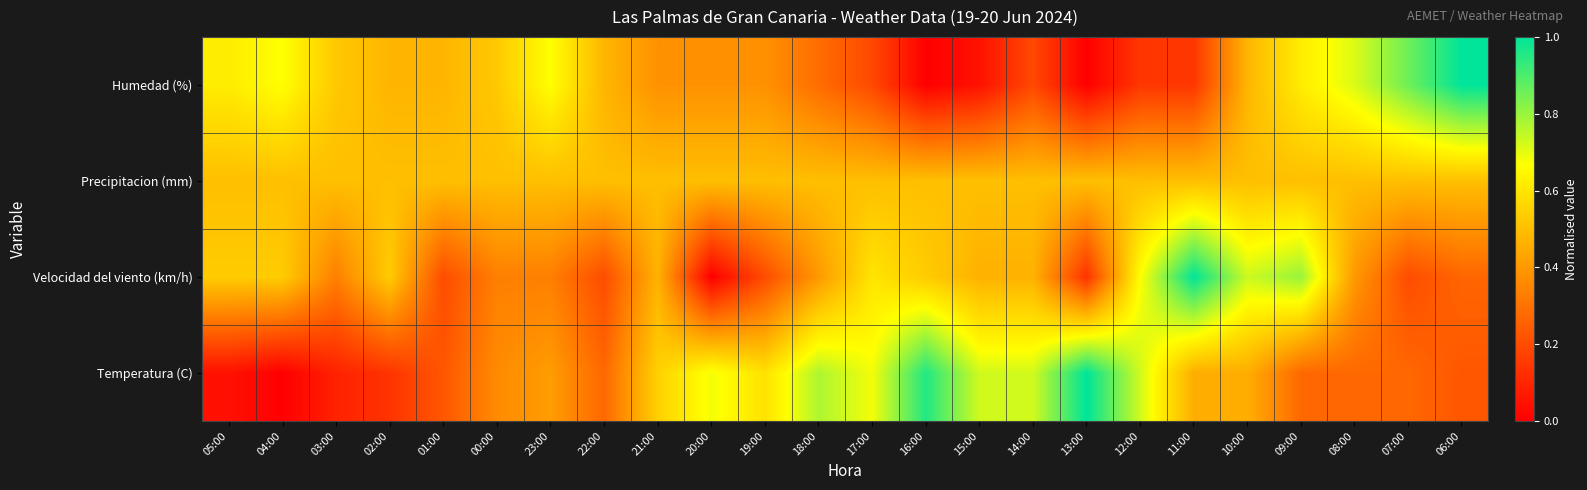

At how many categories does at least one series exceed 0?

24